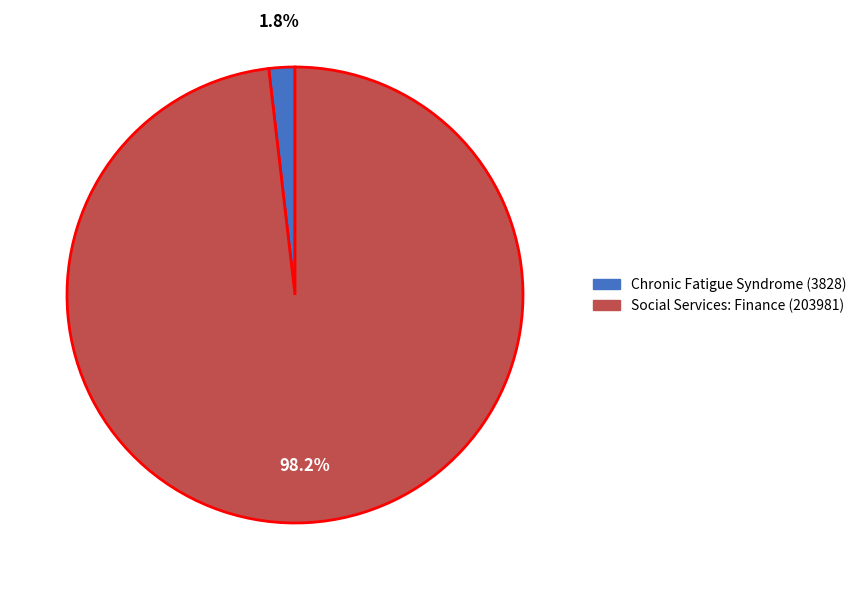

Between Chronic Fatigue Syndrome (3828) and Social Services: Finance (203981), which is larger?

Social Services: Finance (203981)